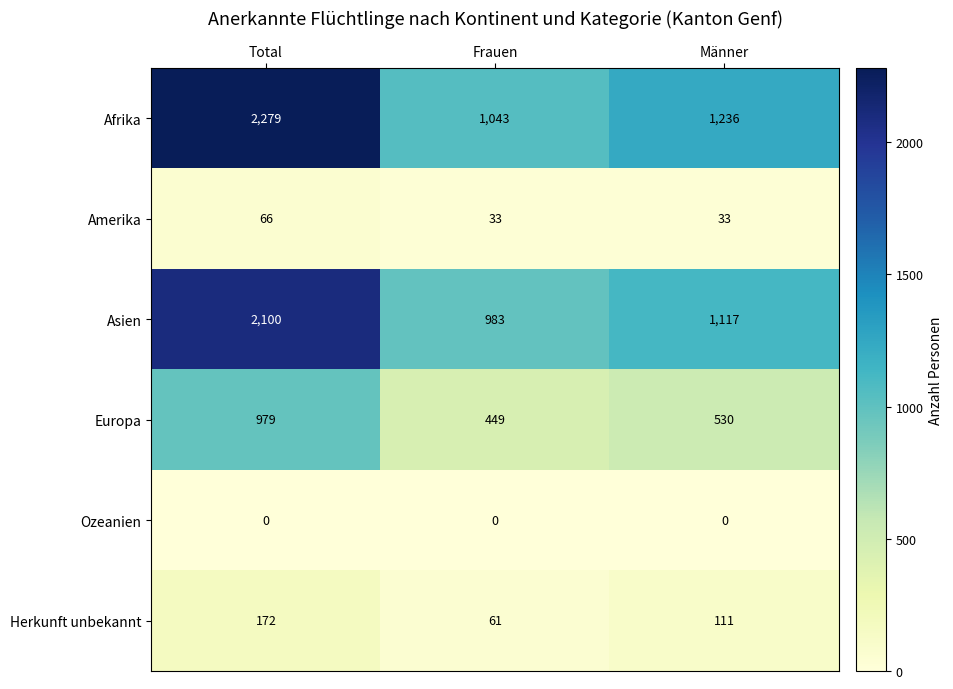

At which label does Herkunft unbekannt reach its peak?

Total